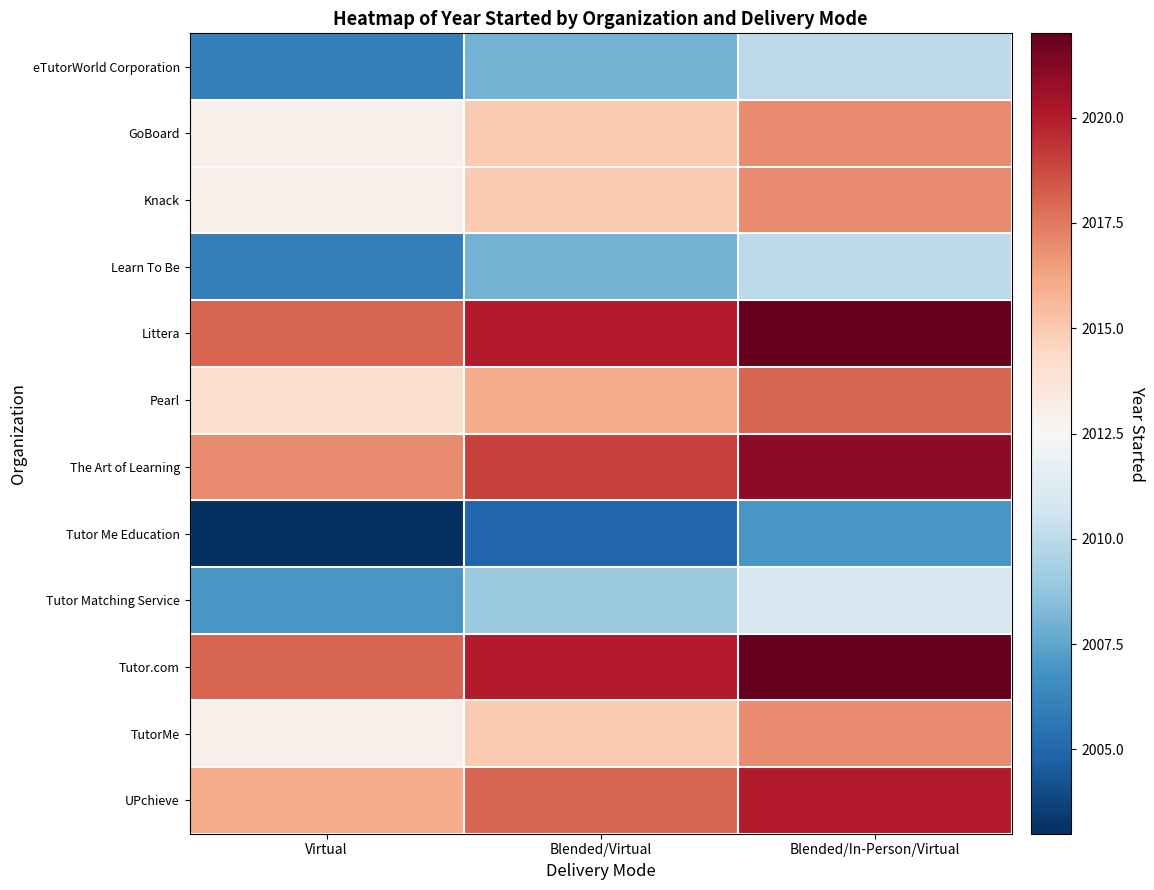

Reading left to right, transcribe all the data shown in this chart.

eTutorWorld Corporation: Virtual=2006	Blended/Virtual=2008	Blended/In-Person/Virtual=2010
GoBoard: Virtual=2013	Blended/Virtual=2015	Blended/In-Person/Virtual=2017
Knack: Virtual=2013	Blended/Virtual=2015	Blended/In-Person/Virtual=2017
Learn To Be: Virtual=2006	Blended/Virtual=2008	Blended/In-Person/Virtual=2010
Littera: Virtual=2018	Blended/Virtual=2020	Blended/In-Person/Virtual=2022
Pearl: Virtual=2014	Blended/Virtual=2016	Blended/In-Person/Virtual=2018
The Art of Learning: Virtual=2017	Blended/Virtual=2019	Blended/In-Person/Virtual=2021
Tutor Me Education: Virtual=2003	Blended/Virtual=2005	Blended/In-Person/Virtual=2007
Tutor Matching Service: Virtual=2007	Blended/Virtual=2009	Blended/In-Person/Virtual=2011
Tutor.com: Virtual=2018	Blended/Virtual=2020	Blended/In-Person/Virtual=2022
TutorMe: Virtual=2013	Blended/Virtual=2015	Blended/In-Person/Virtual=2017
UPchieve: Virtual=2016	Blended/Virtual=2018	Blended/In-Person/Virtual=2020